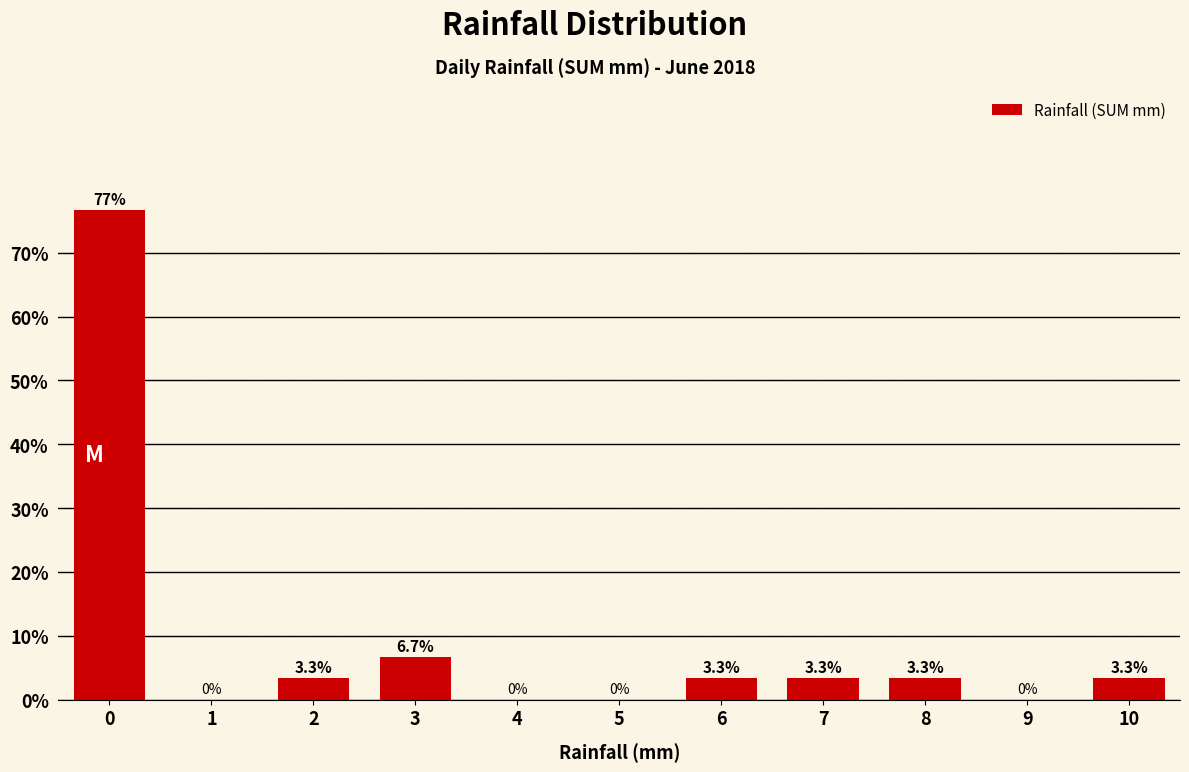

Reading left to right, extract all data points from this chart.

0=76.7	1=0.0	2=3.3	3=6.7	4=0.0	5=0.0	6=3.3	7=3.3	8=3.3	9=0.0	10=3.3